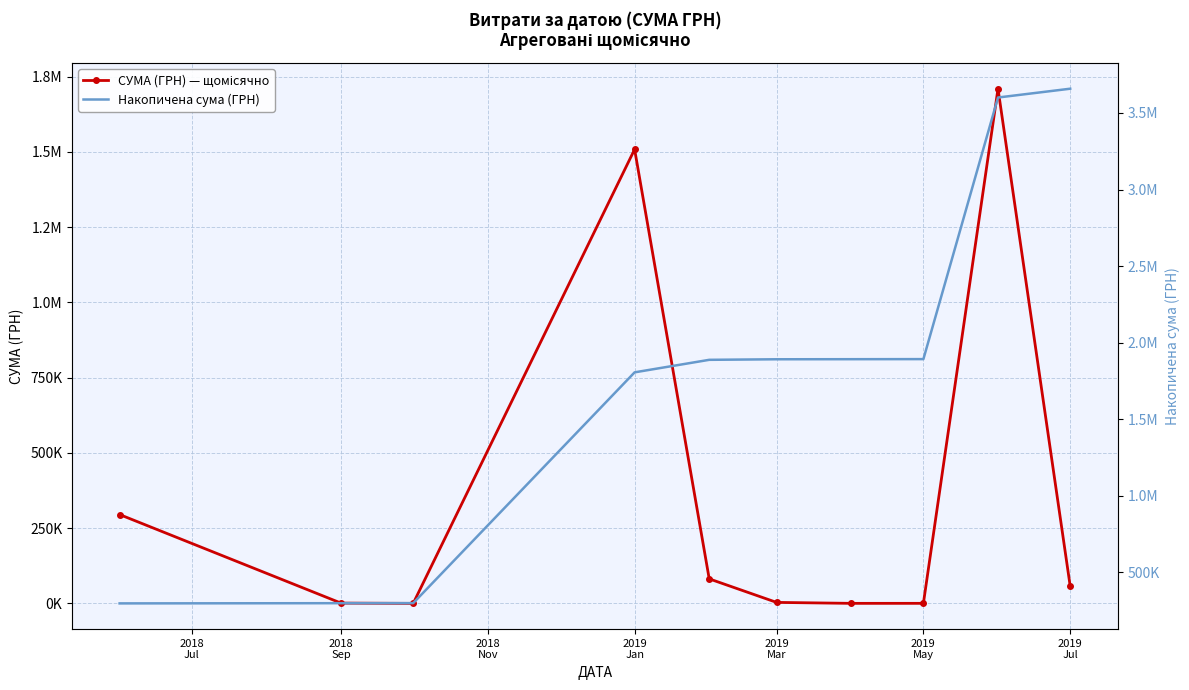

True or false: СУМА (ГРН) — щомісячно and Накопичена сума (ГРН) cross at least once.

False